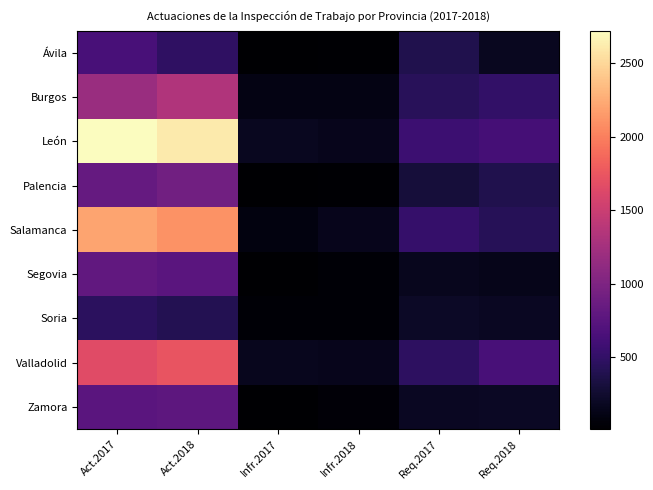

At which category does the chart reach its minimum across all series?

Infr.2017